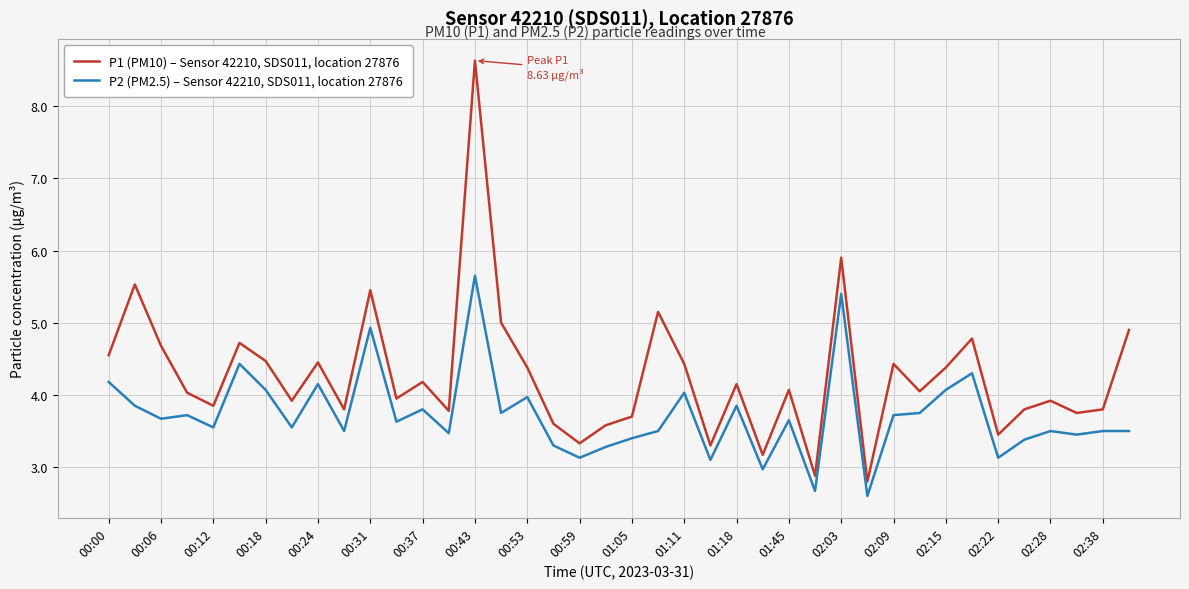

Which series has the largest range (max minus min)?

P1 (PM10) – Sensor 42210, SDS011, location 27876